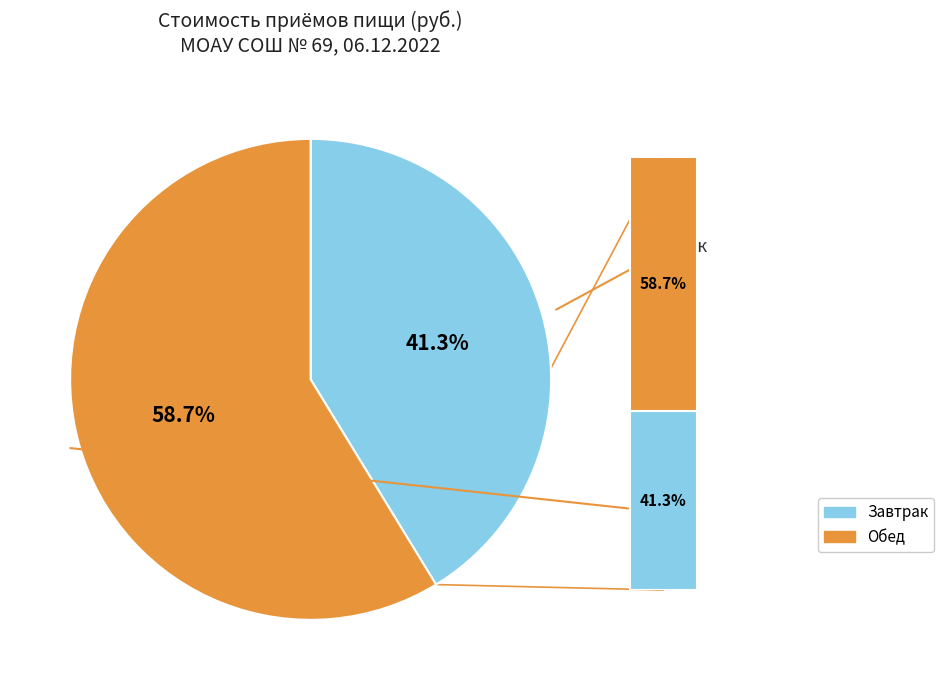

True or false: Обед accounts for 59% of the total.

True